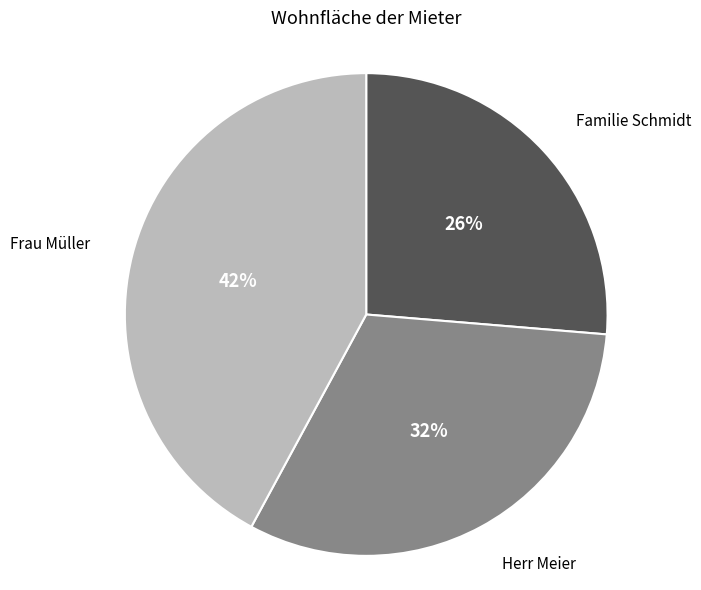

Does any single category account for the majority?

No